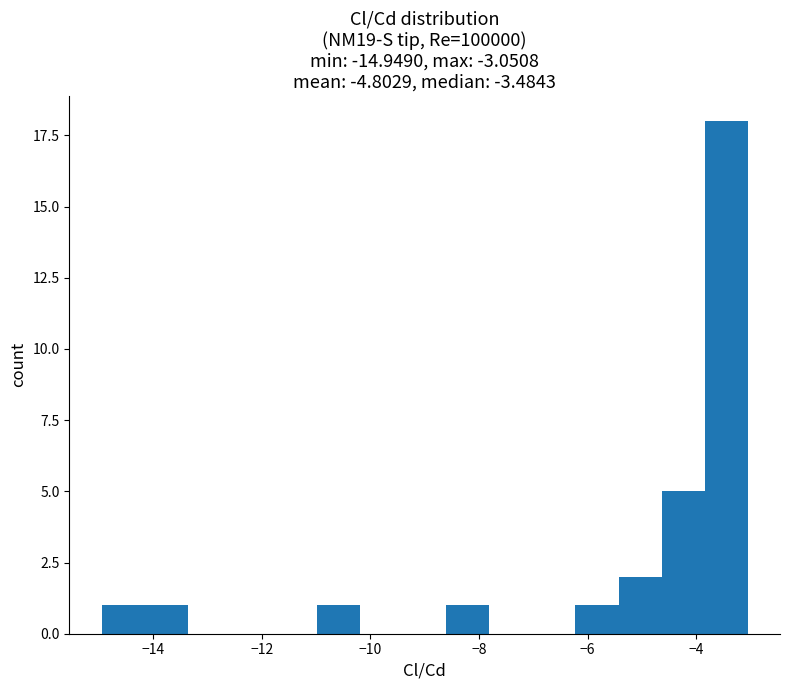

Read against the x-axis, roughly where is the centre of the tallest bar?

-3.4